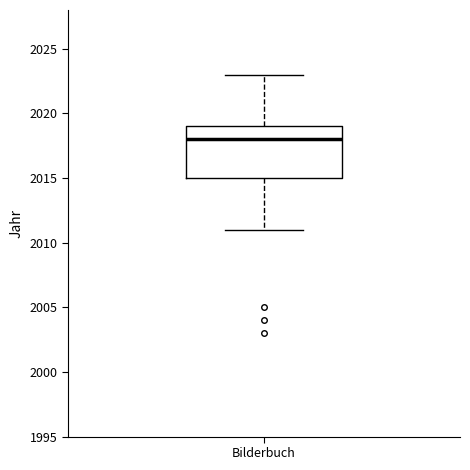

Where is the lower edge of the box for Bilderbuch on the y-axis? The values are not printed on the chart, so give them approximately, as read against the axis.

2015